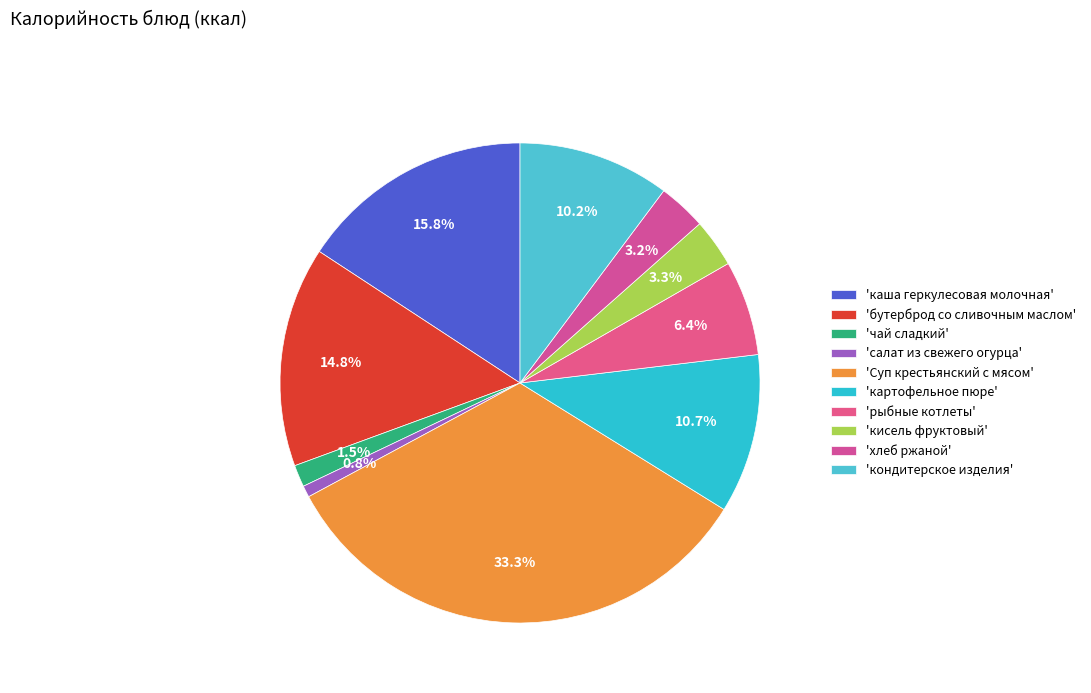

Is there a majority slice in this chart?

No